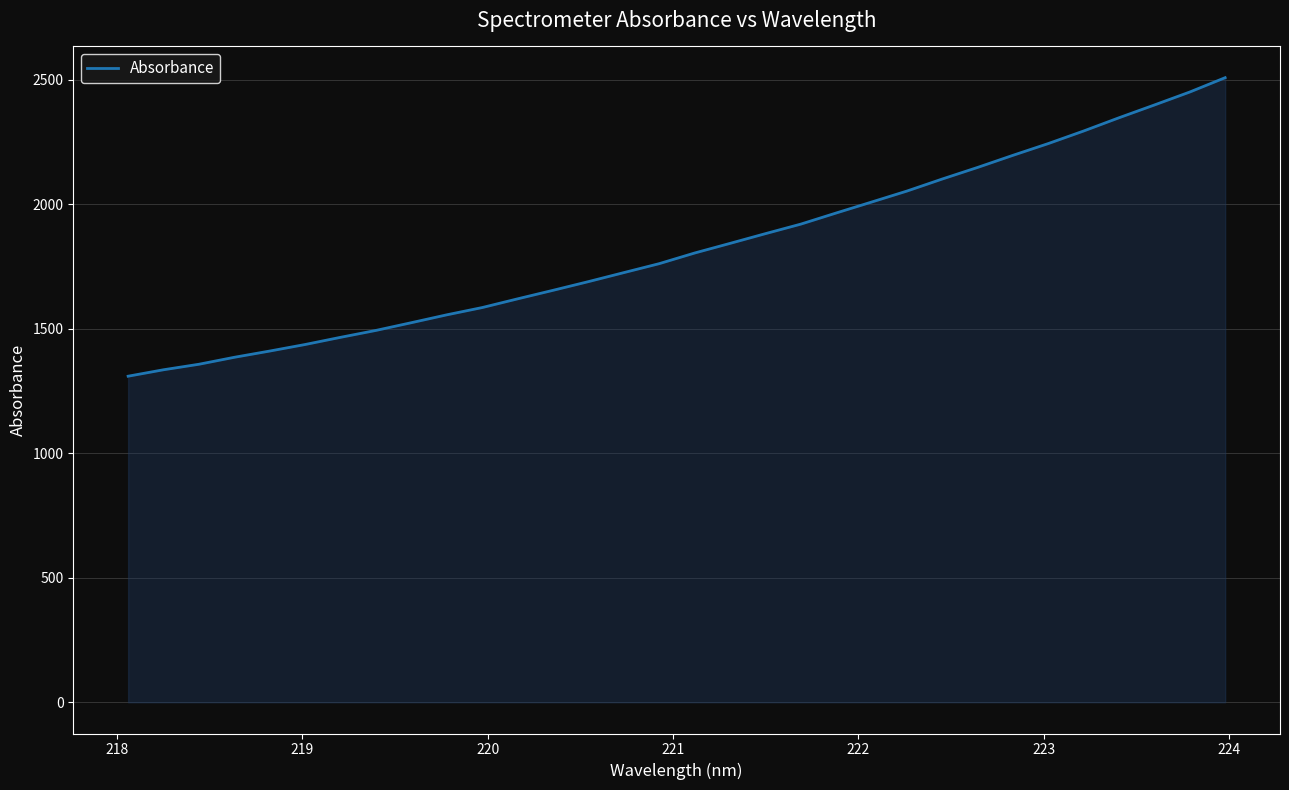

Reading left to right, what are all the values shown in this chart?

1309.4	1335.3	1357.4	1385.4	1410.5	1436.8	1465.7	1493.4	1524.4	1556.0	1585.2	1620.2	1654.4	1689.3	1725.5	1761.5	1804.2	1842.8	1881.9	1920.2	1964.9	2008.8	2053.0	2101.4	2147.9	2196.6	2243.8	2294.3	2347.4	2398.7	2450.7	2508.2